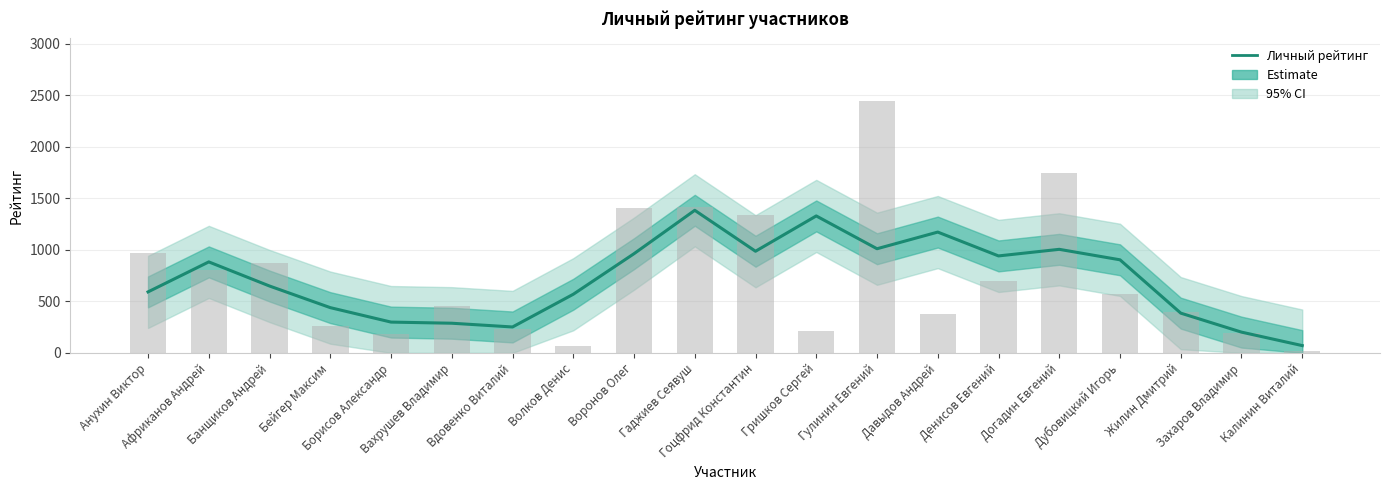

Reading right to left, list all the values displayed in this chart.

Калинин Виталий=70.7	Захаров Владимир=201.3	Жилин Дмитрий=385.7	Дубовицкий Игорь=903.0	Догадин Евгений=1004.7	Денисов Евгений=940.7	Давыдов Андрей=1172.0	Гулинин Евгений=1010.3	Гришков Сергей=1328.7	Гоцфрид Константин=986.0	Гаджиев Сеявуш=1383.3	Воронов Олег=962.3	Волков Денис=568.7	Вдовенко Виталий=251.3	Вахрушев Владимир=287.7	Борисов Александр=298.7	Бейгер Максим=439.0	Банщиков Андрей=648.7	Африканов Андрей=882.7	Анухин Виктор=591.7